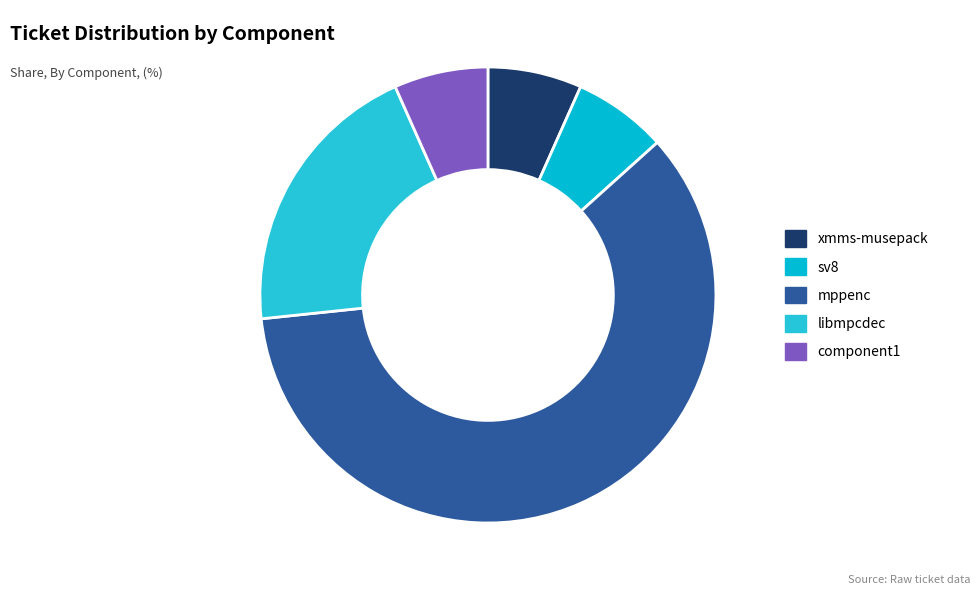

What is the smallest slice in the pie chart?

sv8